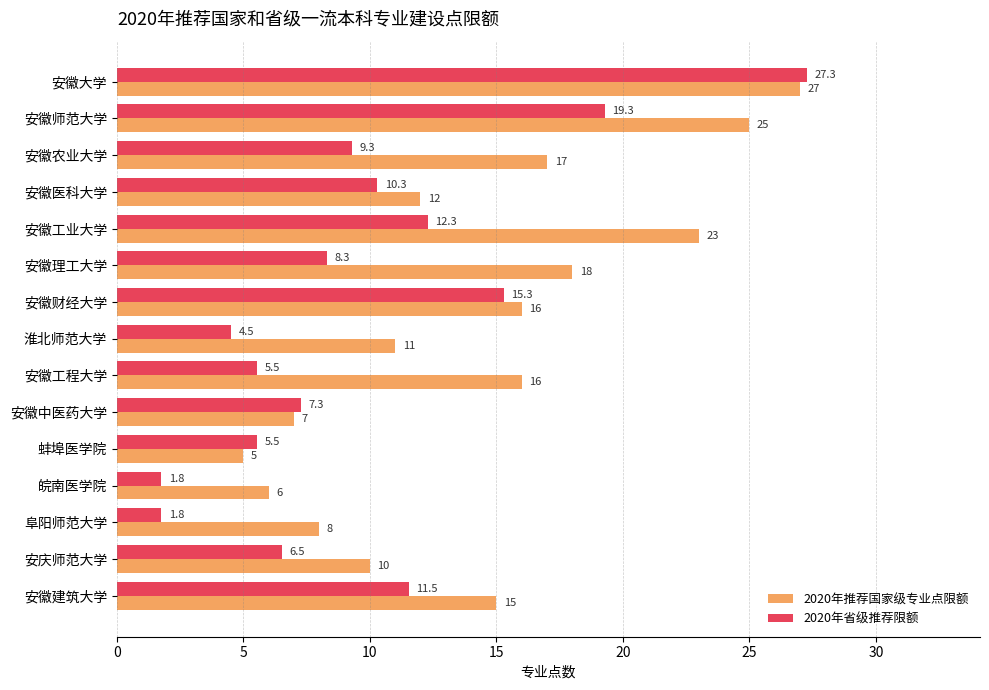

What is the sum of the 2020年推荐国家级专业点限额 values at 淮北师范大学 and 安徽医科大学?

23.0